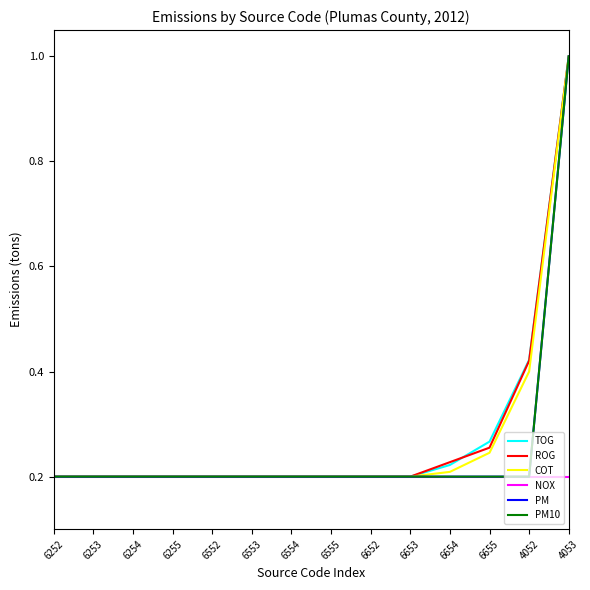

Does the chart display data point markers on the line(s)?

No